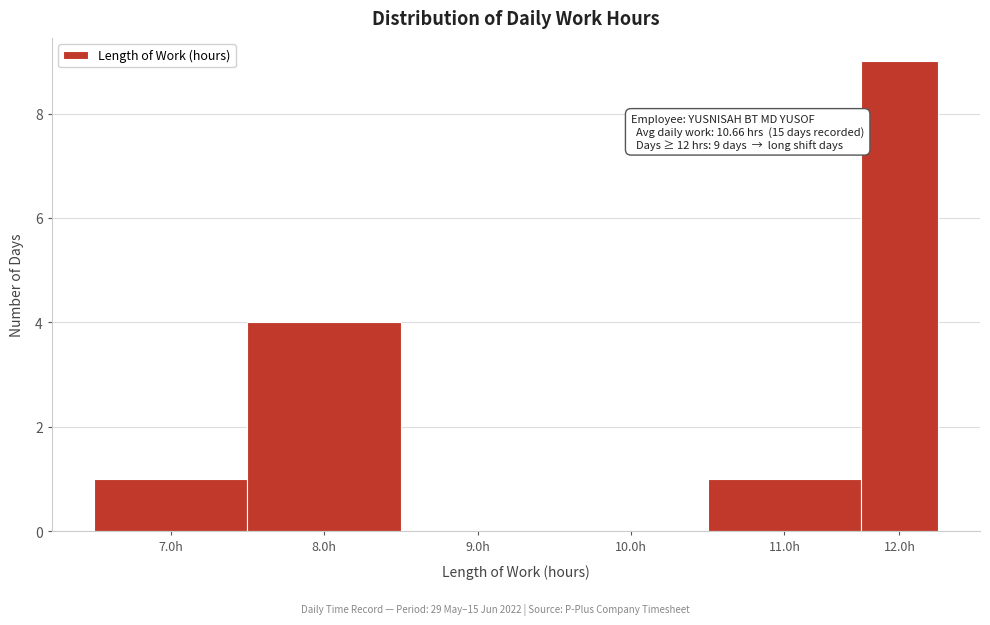

Reading left to right, list all the values displayed in this chart.

7.0h=1	8.0h=4	9.0h=0	10.0h=0	11.0h=1	12.0h=9